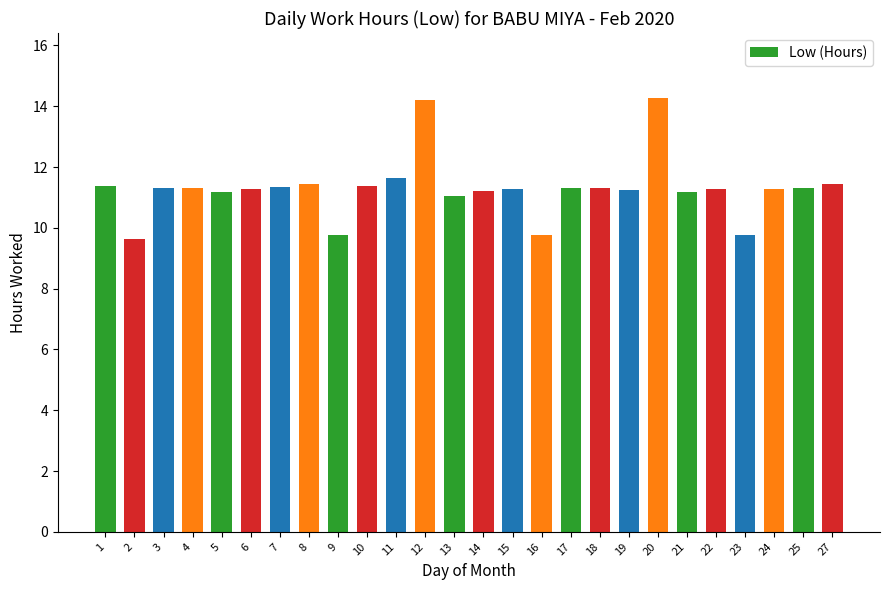

What value does the data have at 11?

11.7